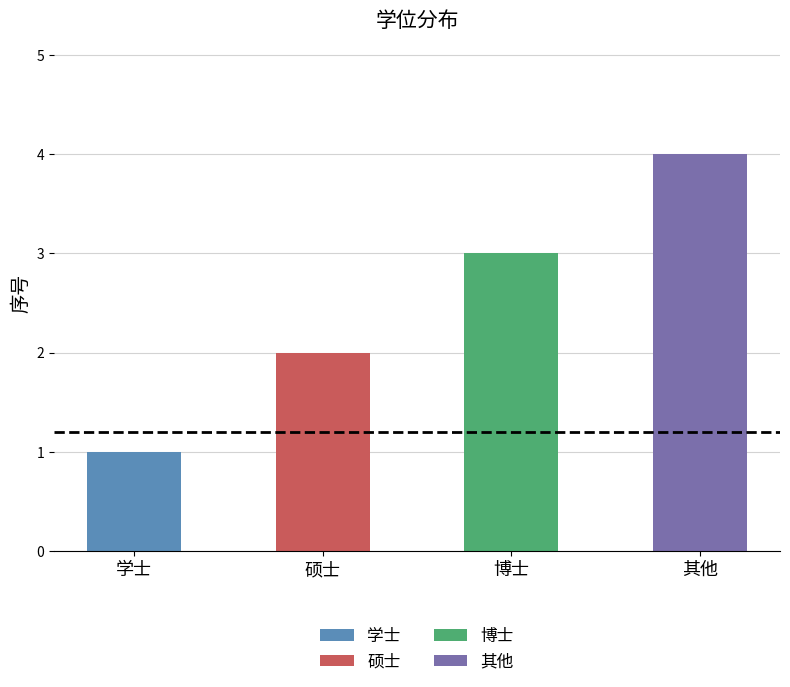

Which label corresponds to the smallest value in the chart?

学士